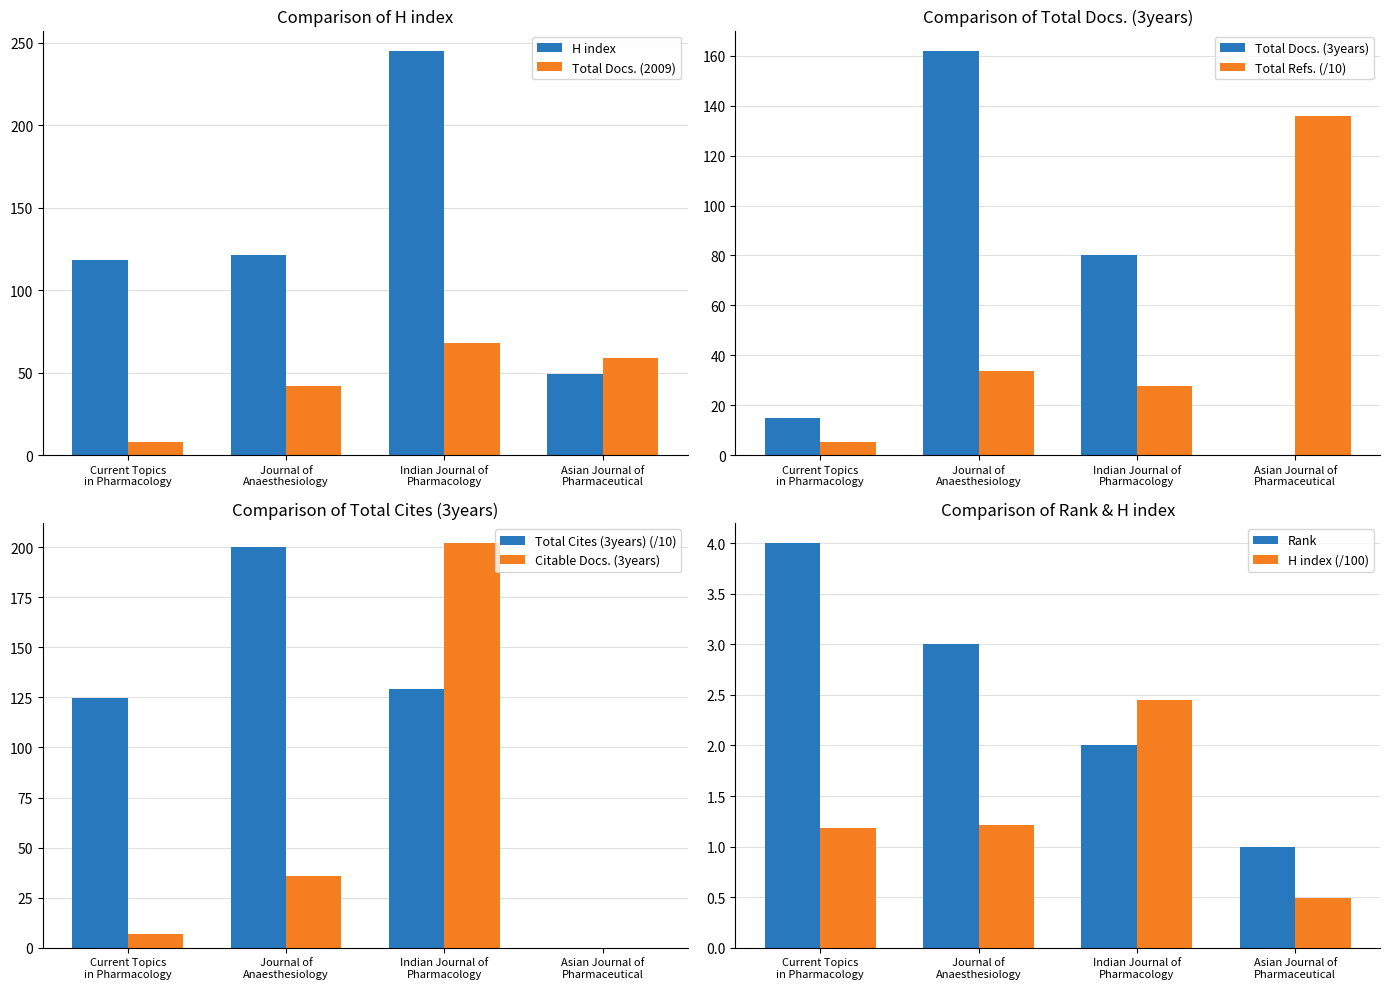

Where is Total Docs. (2009) nearest to the value 38?

Journal of
Anaesthesiology